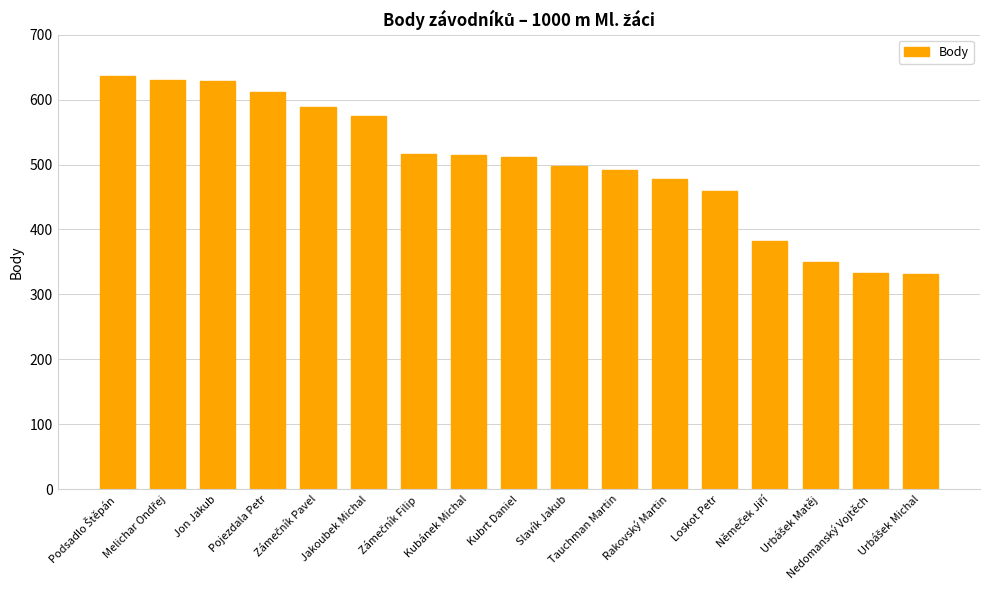

What is the minimum value shown in the chart?

332